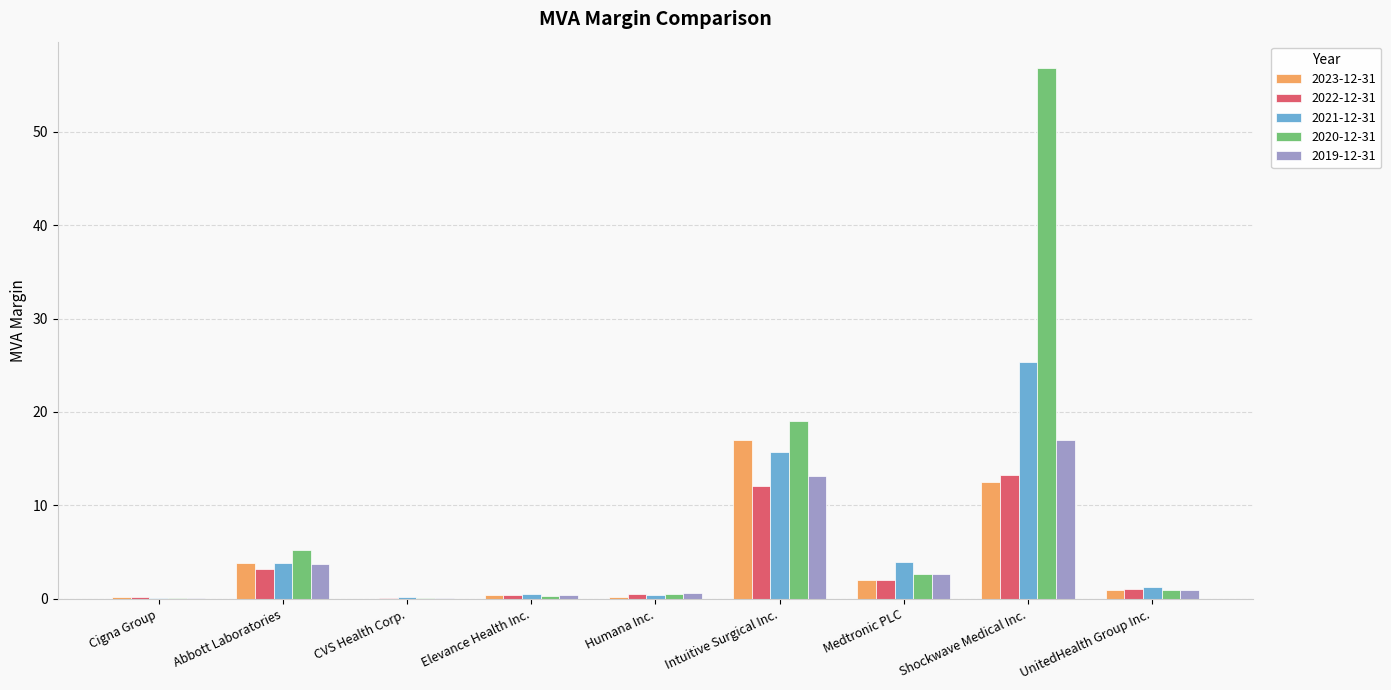

How many groups of bars are there?

9